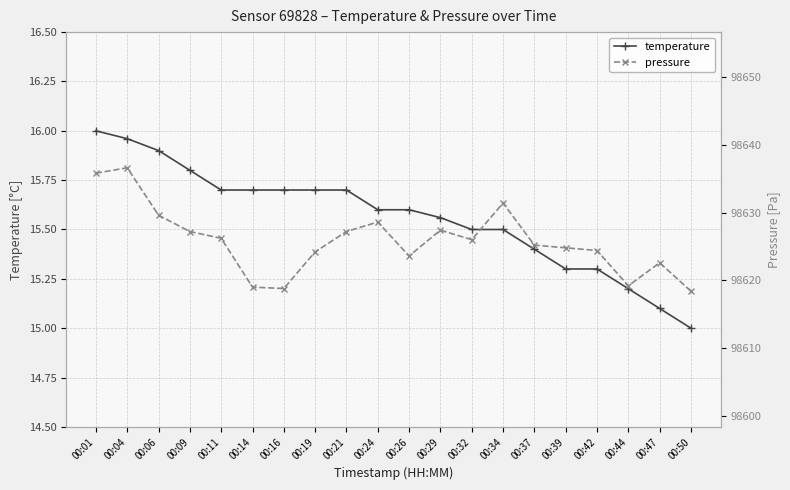

True or false: temperature and pressure intersect in this chart.

False